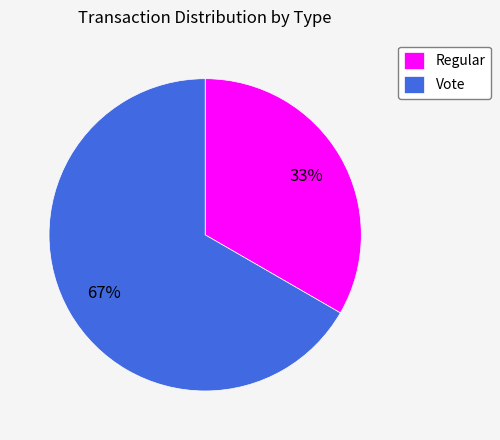

Count the number of slices in the pie.

2